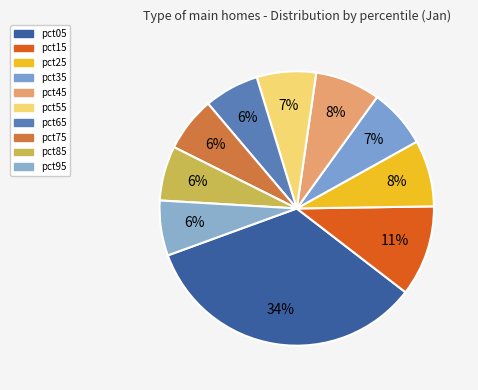

How many slices are in this pie chart?

10